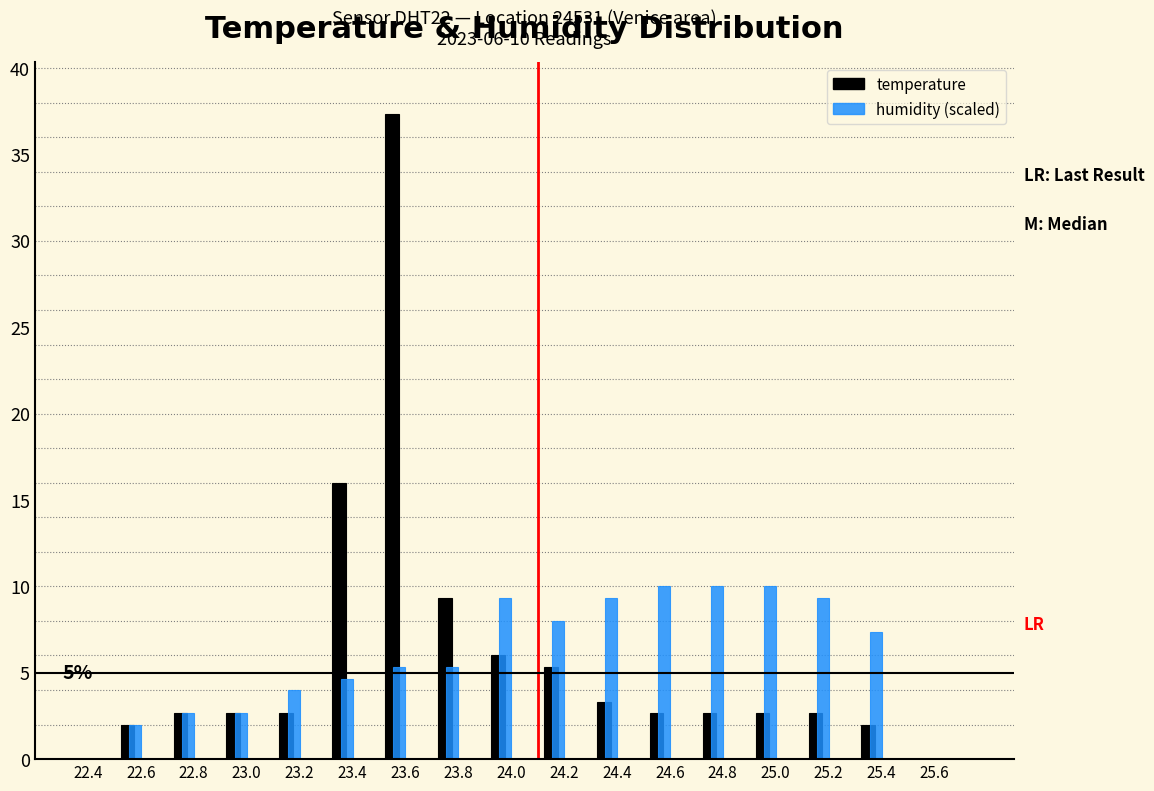

Reading right to left, what are all the values shown in this chart?

temperature: 2.0	2.7	2.7	2.7	2.7	3.3	5.3	6.0	9.3	37.3	16.0	2.7	2.7	2.7	2.0
humidity (scaled): 7.3	9.3	10.0	10.0	10.0	9.3	8.0	9.3	5.3	5.3	4.7	4.0	2.7	2.7	2.0